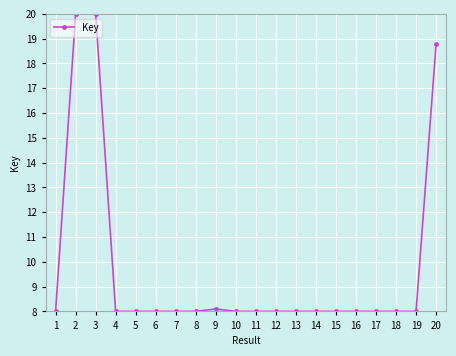

What is the maximum value shown in the chart?

20.0